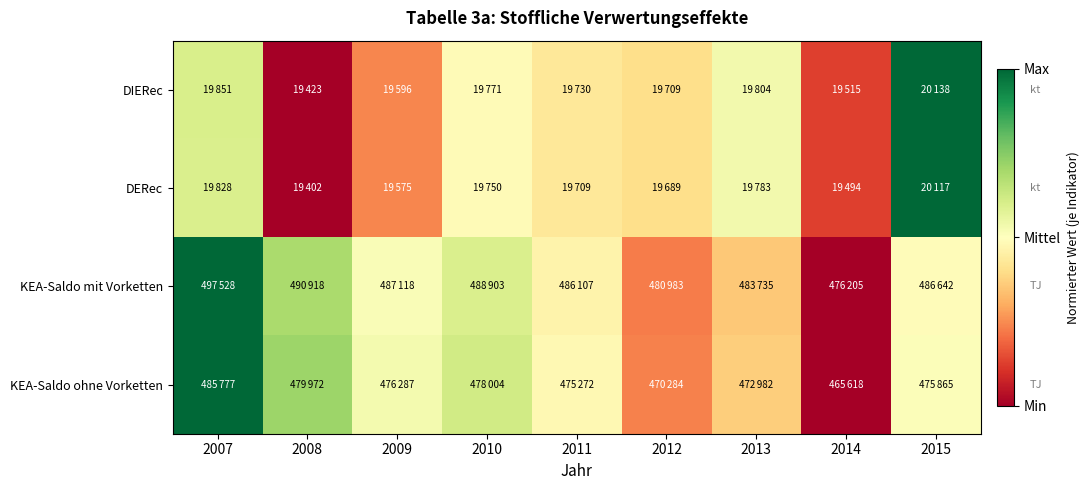

Reading left to right, what are all the values shown in this chart?

DIERec: 2007=0.6	2008=0.0	2009=0.2	2010=0.5	2011=0.4	2012=0.4	2013=0.5	2014=0.1	2015=1.0
DERec: 2007=0.6	2008=0.0	2009=0.2	2010=0.5	2011=0.4	2012=0.4	2013=0.5	2014=0.1	2015=1.0
KEA-Saldo mit Vorketten: 2007=1.0	2008=0.7	2009=0.5	2010=0.6	2011=0.5	2012=0.2	2013=0.4	2014=0.0	2015=0.5
KEA-Saldo ohne Vorketten: 2007=1.0	2008=0.7	2009=0.5	2010=0.6	2011=0.5	2012=0.2	2013=0.4	2014=0.0	2015=0.5